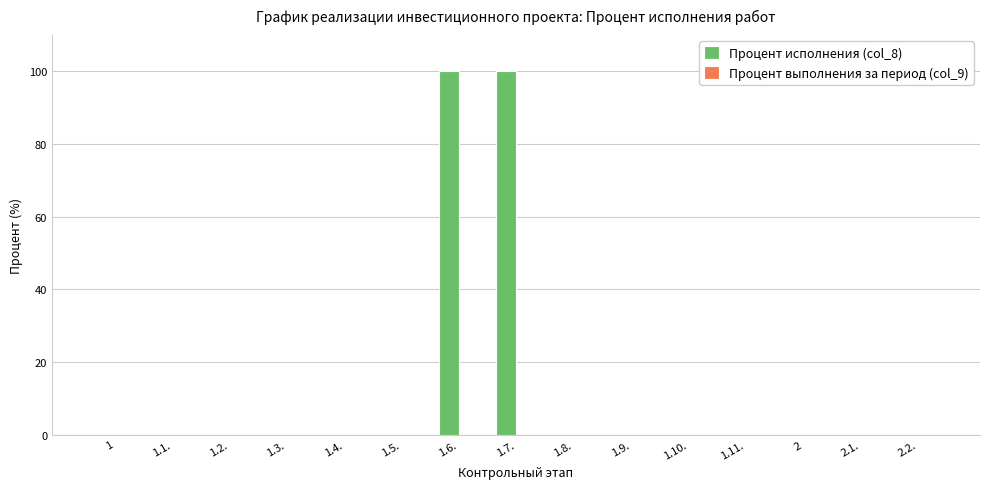

What is the maximum value shown in the chart?

100